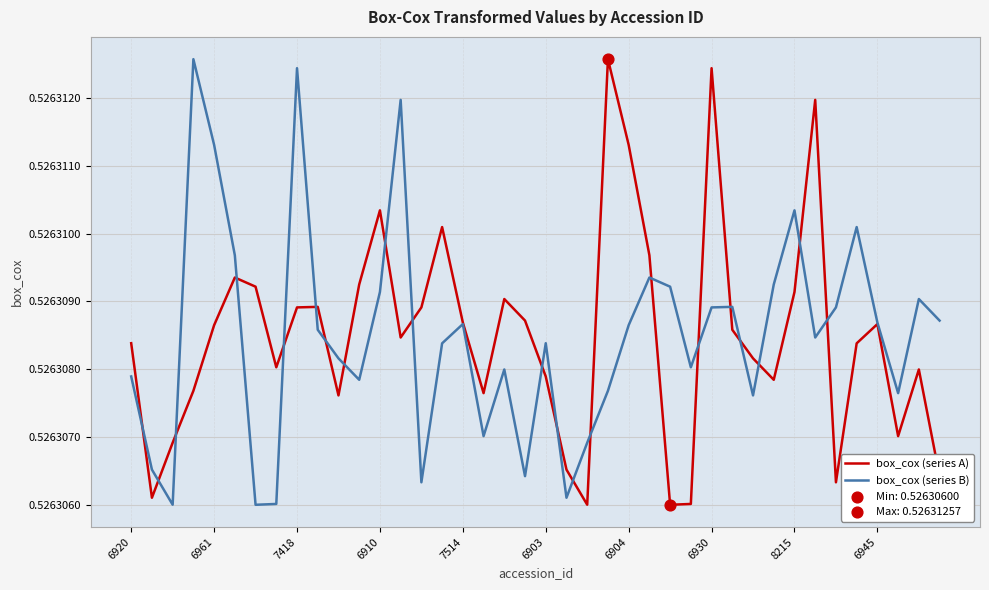

Is this an area chart (filled region under the line)?

No